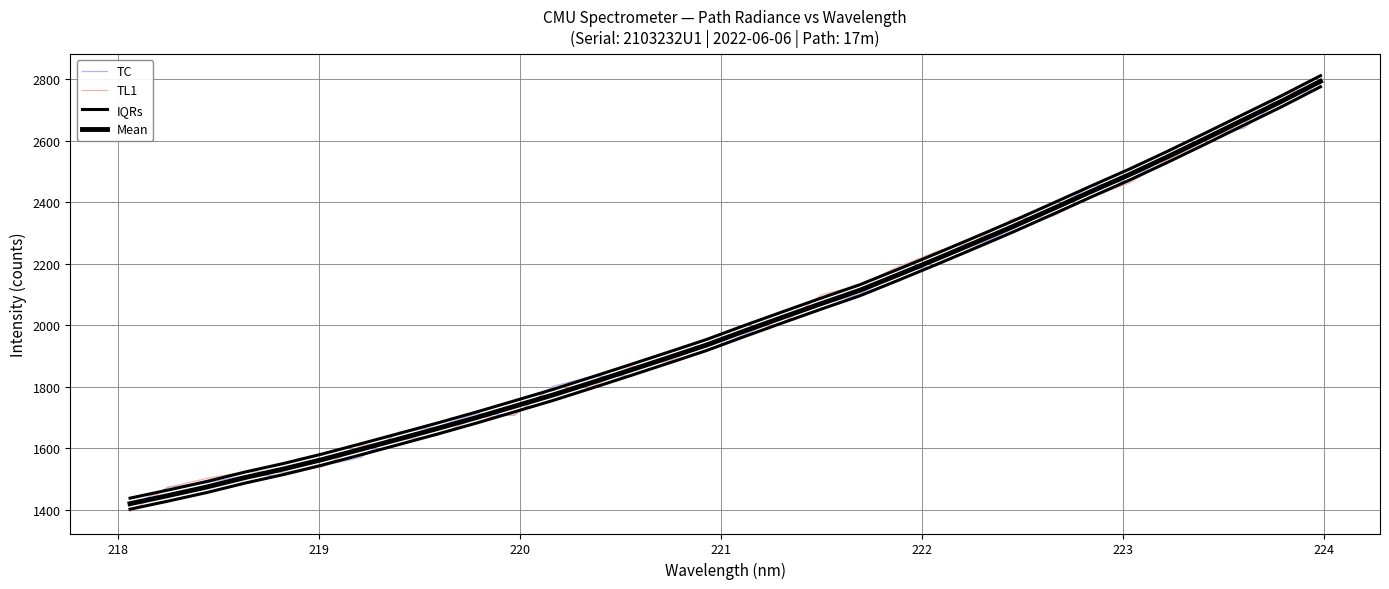

Reading right to left, extract all data points from this chart.

TC: 2774.1	2736.2	2641.5	2613.1	2548.1	2471.0	2451.1	2375.0	2314.0	2256.2	2194.4	2171.1	2101.4	2066.7	2027.9	1969.9	1916.5	1875.0	1835.8	1832.6	1801.1	1707.2	1711.5	1669.9	1651.8	1569.6	1542.3	1511.6	1510.4	1487.5	1472.9	1411.7
TL1: 2785.3	2749.5	2655.0	2600.8	2536.7	2461.7	2415.7	2353.0	2347.3	2274.6	2239.7	2190.8	2130.5	2099.0	2007.5	1984.4	1936.7	1882.8	1862.8	1798.2	1797.5	1708.0	1698.8	1641.2	1626.2	1607.2	1538.8	1520.6	1523.0	1501.5	1472.8	1393.1
IQRs: 2775.9	2711.7	2650.7	2589.5	2529.2	2471.0	2416.0	2359.7	2304.0	2250.7	2198.0	2146.4	2096.0	2052.8	2008.4	1963.6	1917.5	1876.0	1835.1	1794.7	1754.9	1718.0	1681.1	1645.8	1611.8	1578.1	1544.9	1514.3	1486.5	1455.6	1427.9	1401.2
Mean: 2793.9	2729.7	2668.7	2607.5	2547.2	2489.0	2434.0	2377.7	2322.0	2268.7	2216.0	2164.4	2114.0	2070.8	2026.4	1981.6	1935.5	1894.0	1853.1	1812.7	1772.9	1736.0	1699.1	1663.8	1629.8	1596.1	1562.9	1532.3	1504.5	1473.6	1445.9	1419.2